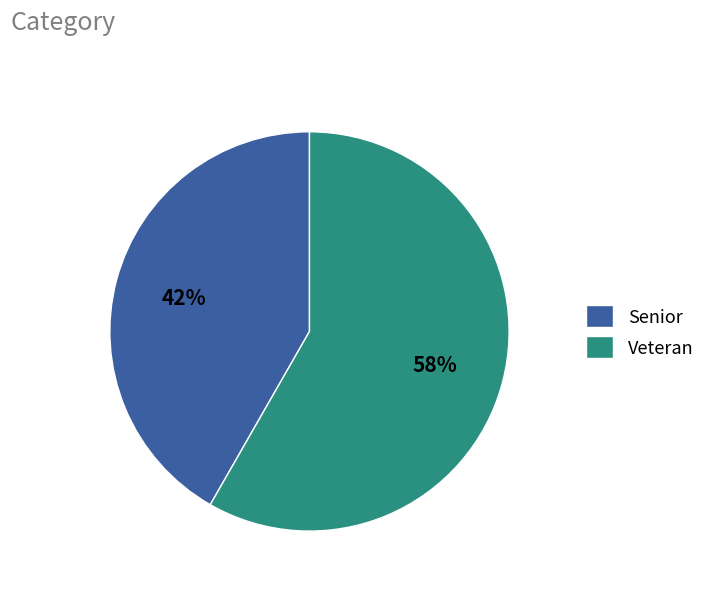

Do Senior and Veteran together represent more than half of the pie?

Yes